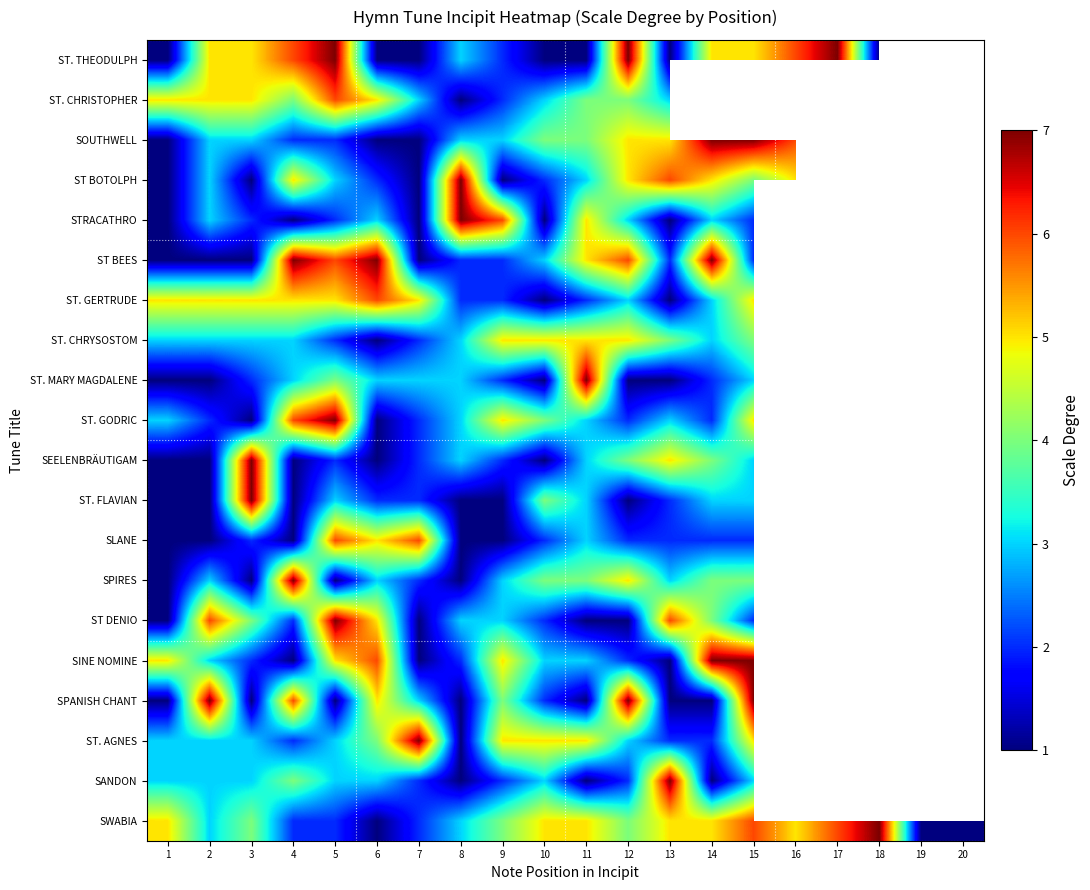

At 11, list the series in order from largest to smallest.

ST. MARY MAGDALENE, STRACATHRO, ST BEES, ST. CHRYSOSTOM, ST. AGNES, SWABIA, ST. CHRISTOPHER, SOUTHWELL, SPIRES, ST BOTOLPH, ST. GODRIC, SEELENBRÄUTIGAM, ST. FLAVIAN, SLANE, SINE NOMINE, ST. GERTRUDE, ST. THEODULPH, ST DENIO, SPANISH CHANT, SANDON